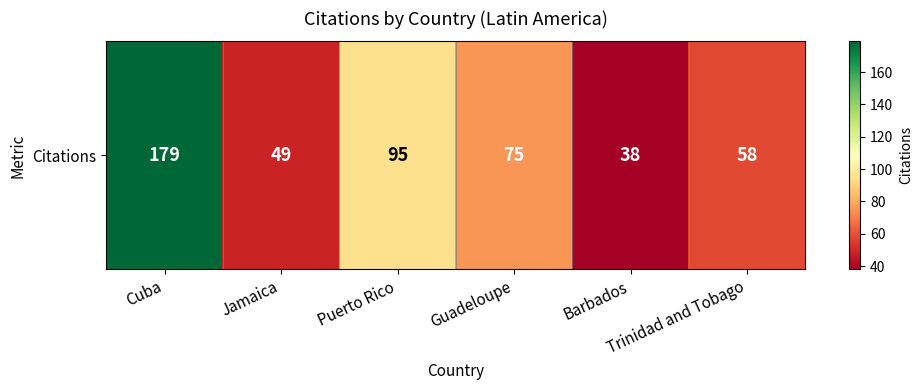

At which category does the chart reach its peak across all series?

Cuba